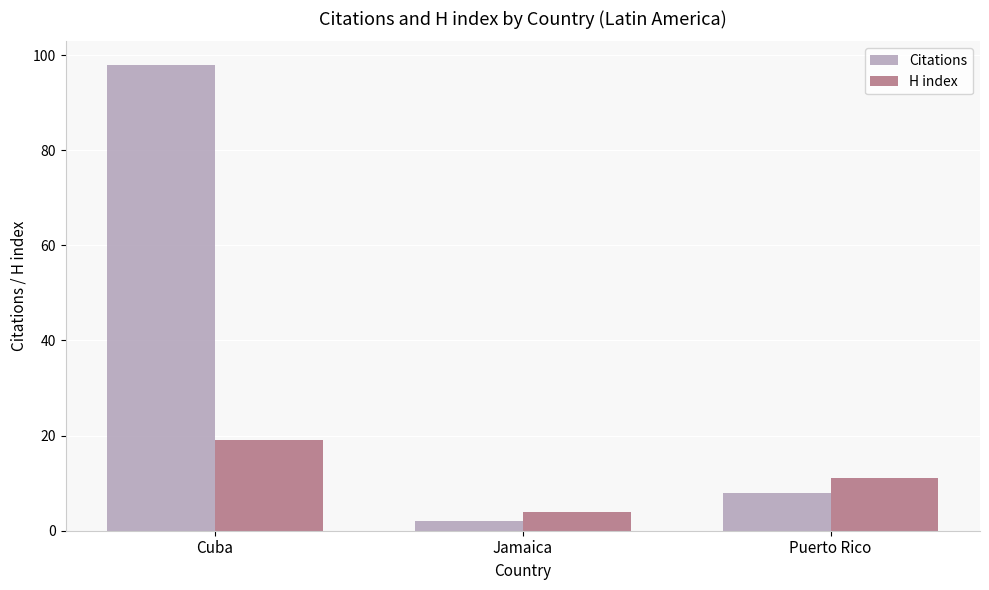

What is the difference between the second highest and minimum values in the H index series?

7